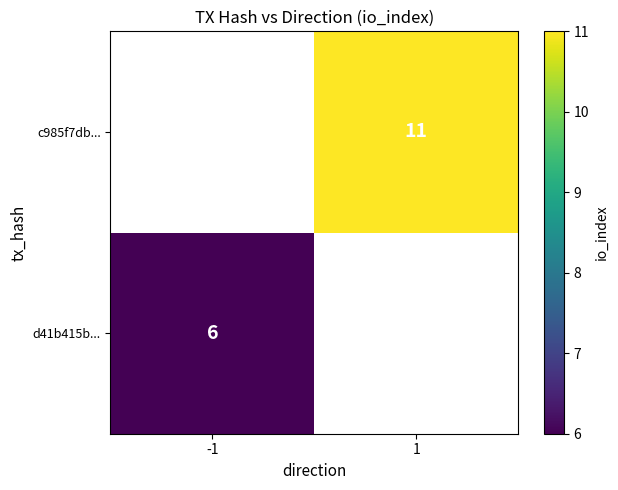

Which category has the lowest value across all series?

-1